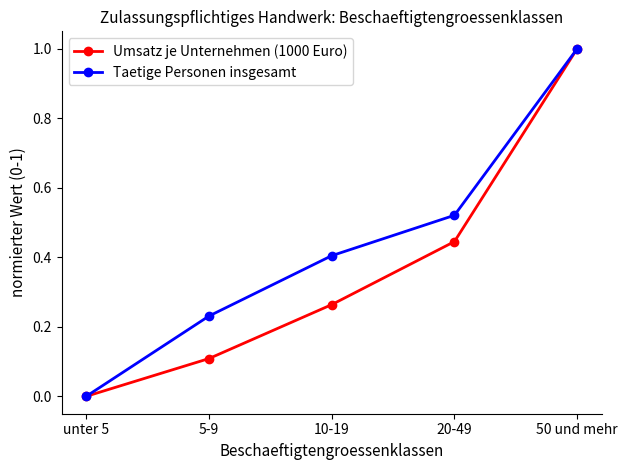

What is the label of the 5th point from the right?

unter 5